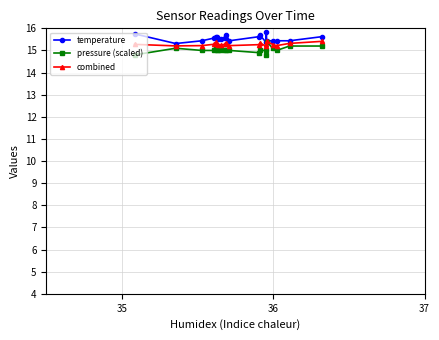

What is the greatest value displayed?

15.8